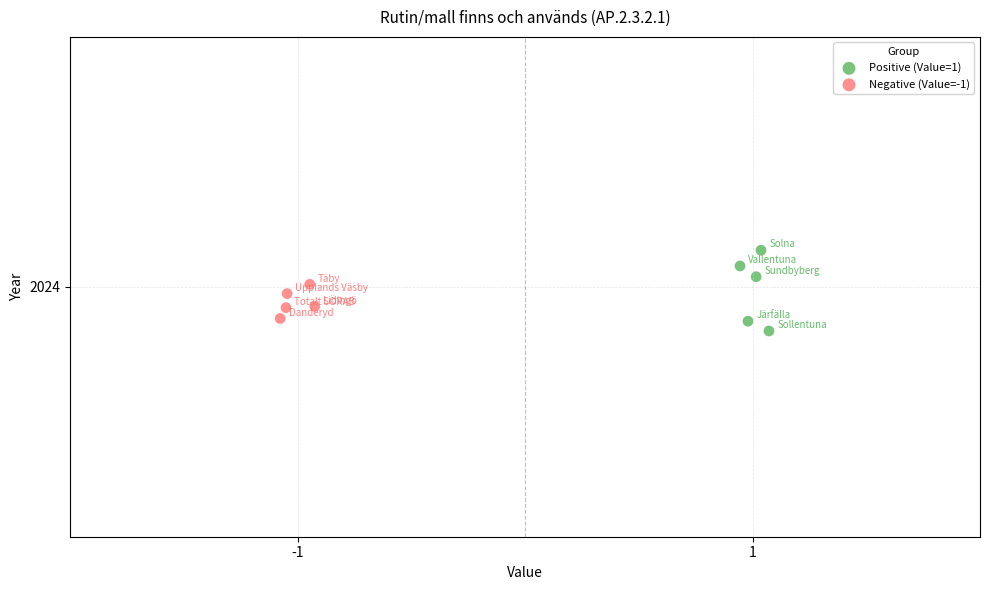

What are all the series names shown in the legend?

Positive (Value=1), Negative (Value=-1)